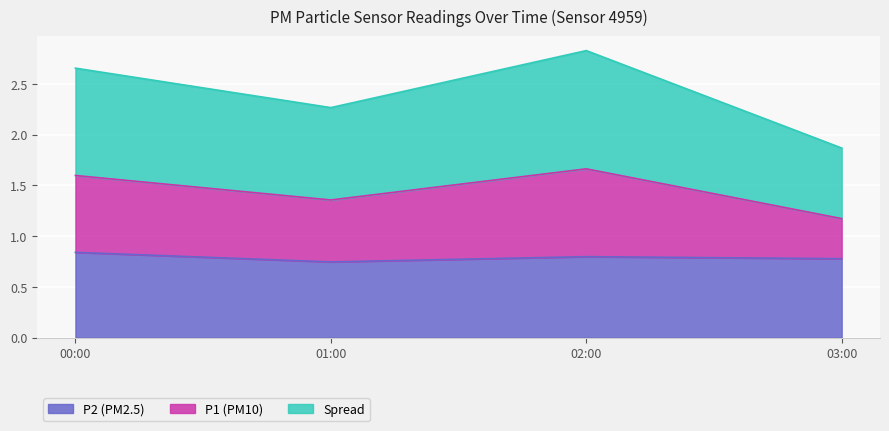

True or false: P1 and P2 intersect in this chart.

False